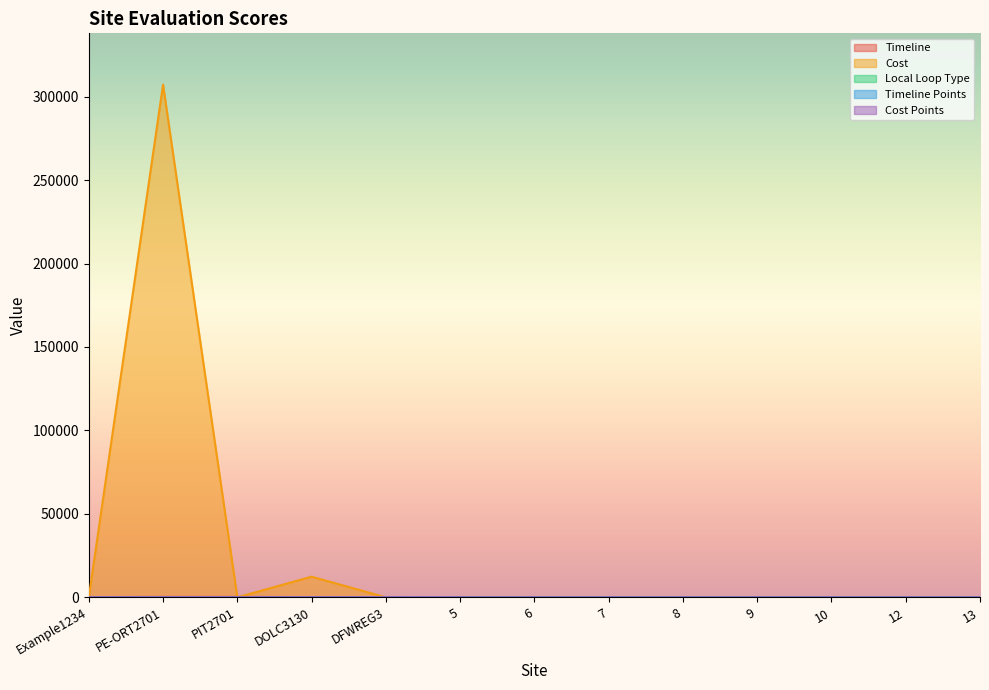

True or false: Local Loop Type and Cost intersect in this chart.

False